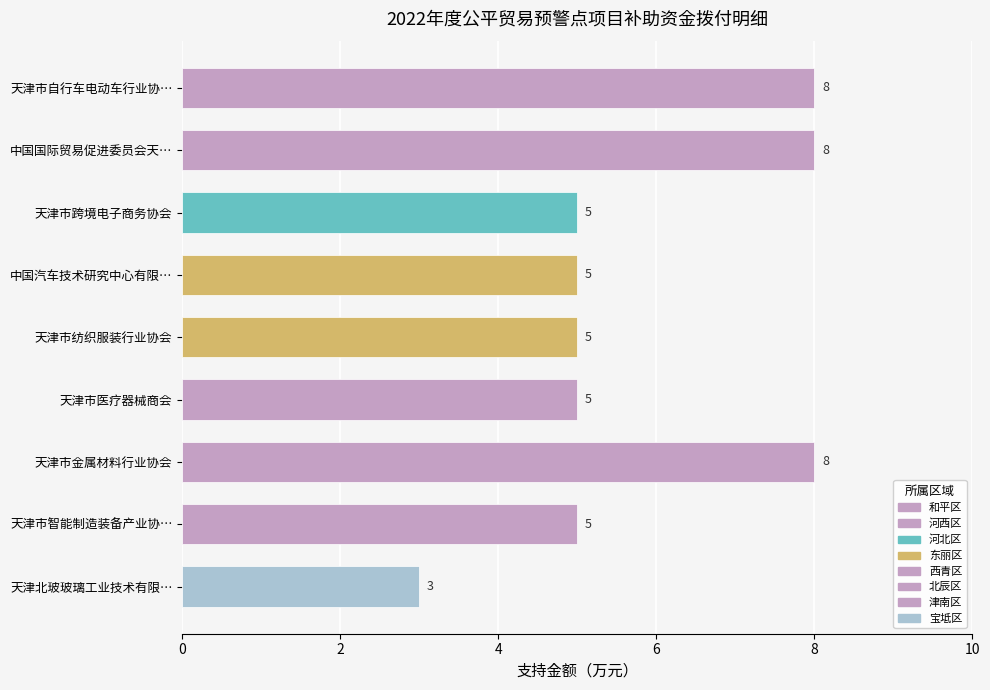

What position from the top is 中国汽车技术研究中心有限…?

4